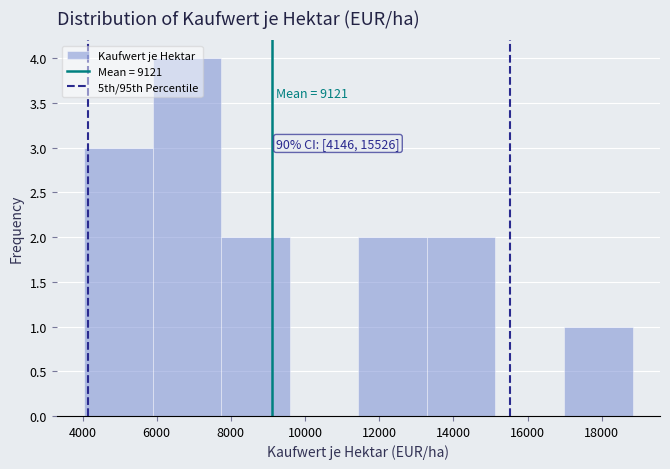

Over which range of the x-axis is the bar tallest?

5800 to 7800